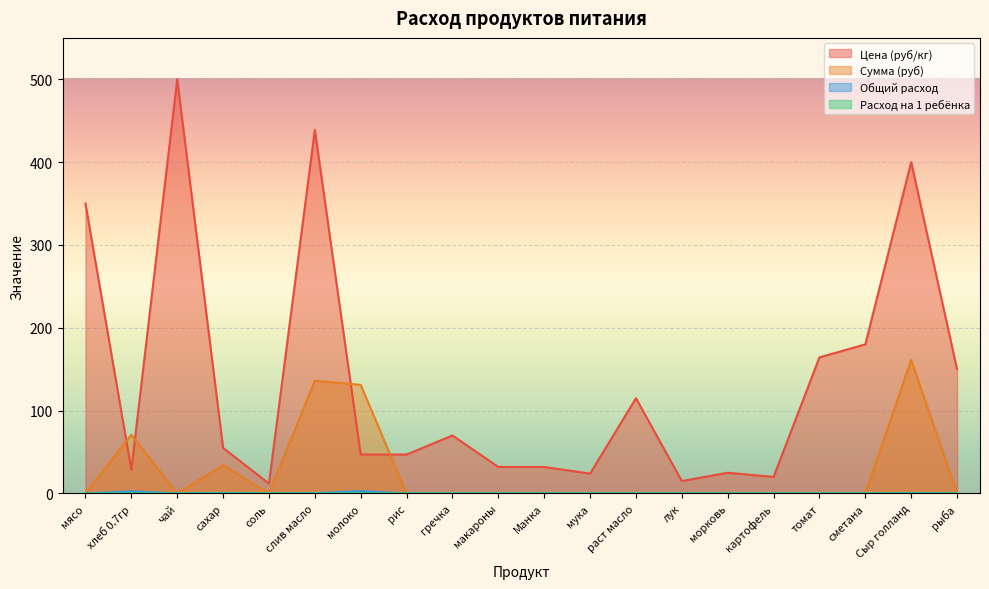

Reading left to right, list all the values displayed in this chart.

Цена (руб/кг): мясо=350.0	хлеб 0.7гр=28.6	чай=500.0	сахар=55.0	соль=12.0	слив масло=438.9	молоко=47.0	рис=47.0	гречка=70.0	макароны=32.0	Манка=32.0	мука=24.0	раст масло=115.0	лук=15.0	морковь=25.0	картофель=20.0	томат=164.3	сметана=180.0	Сыр голланд=400.0	рыба=150.0
Сумма (руб): мясо=0.0	хлеб 0.7гр=70.9	чай=0.0	сахар=34.1	соль=0.0	слив масло=136.1	молоко=131.1	рис=0.0	гречка=0.0	макароны=0.0	Манка=0.0	мука=0.0	раст масло=0.0	лук=0.0	морковь=0.0	картофель=0.0	томат=0.0	сметана=0.0	Сыр голланд=161.2	рыба=0.0
Общий расход: мясо=0.0	хлеб 0.7гр=2.5	чай=0.0	сахар=0.6	соль=0.0	слив масло=0.3	молоко=2.8	рис=0.0	гречка=0.0	макароны=0.0	Манка=0.0	мука=0.0	раст масло=0.0	лук=0.0	морковь=0.0	картофель=0.0	томат=0.0	сметана=0.0	Сыр голланд=0.4	рыба=0.0
Расход на 1 ребёнка: мясо=0.0	хлеб 0.7гр=0.1	чай=0.0	сахар=0.0	соль=0.0	слив масло=0.0	молоко=0.1	рис=0.0	гречка=0.0	макароны=0.0	Манка=0.0	мука=0.0	раст масло=0.0	лук=0.0	морковь=0.0	картофель=0.0	томат=0.0	сметана=0.0	Сыр голланд=0.0	рыба=0.0